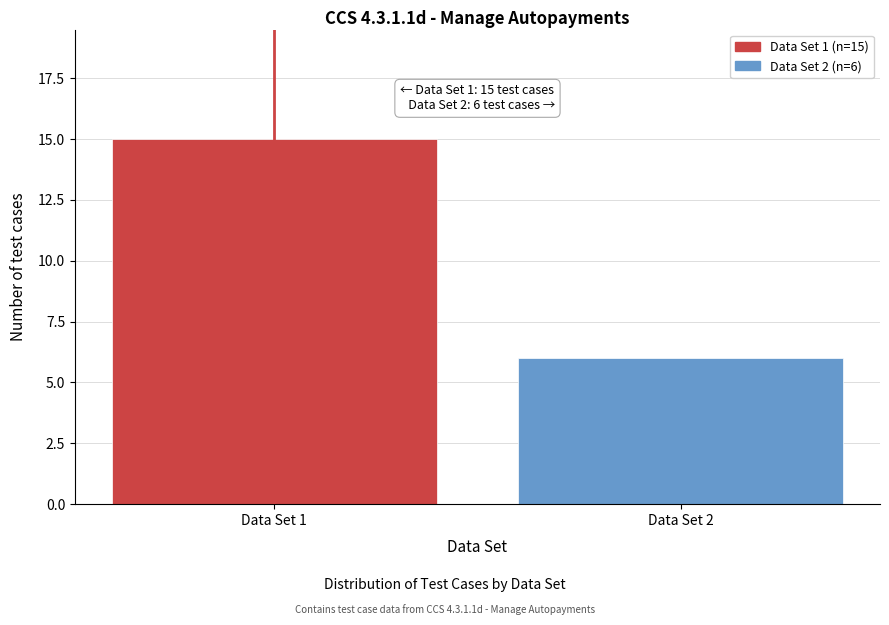

Reading right to left, extract all data points from this chart.

6	15